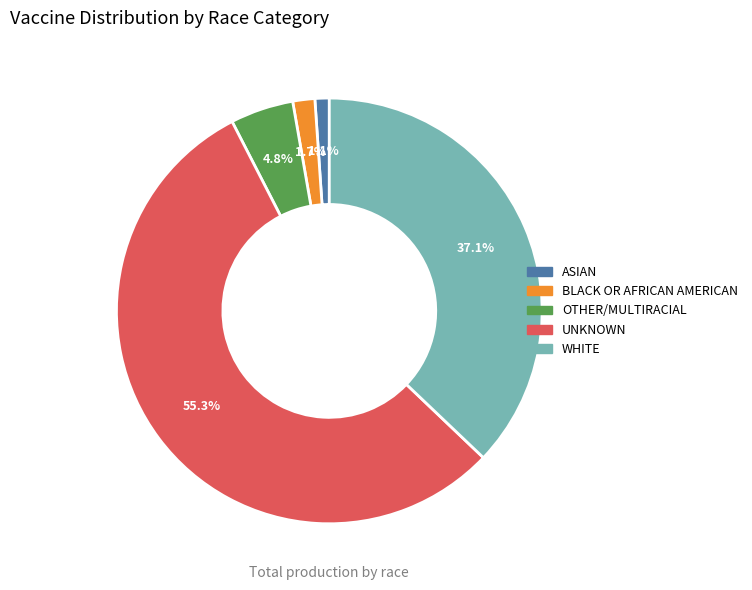

To the nearest percent, what is the average slice percentage?

20%